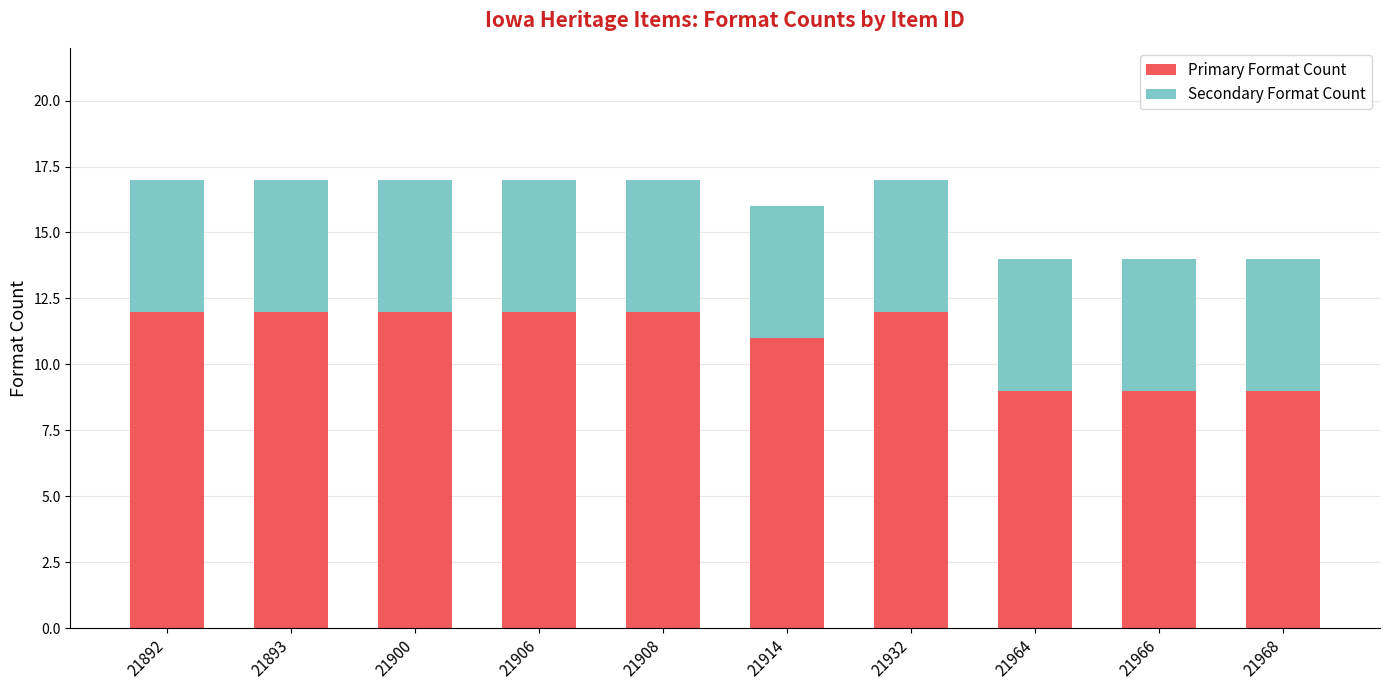

Reading right to left, list the values for the Primary Format Count series.

21968=9	21966=9	21964=9	21932=12	21914=11	21908=12	21906=12	21900=12	21893=12	21892=12